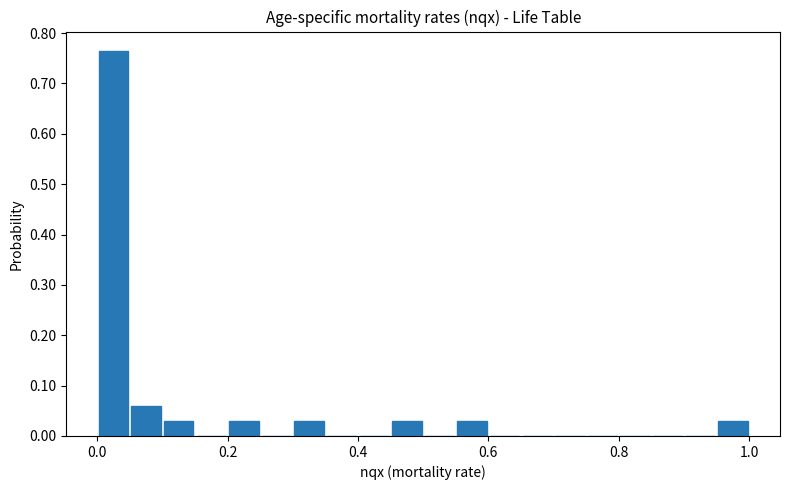

Read against the x-axis, roughly where is the centre of the tallest bar?

0.02